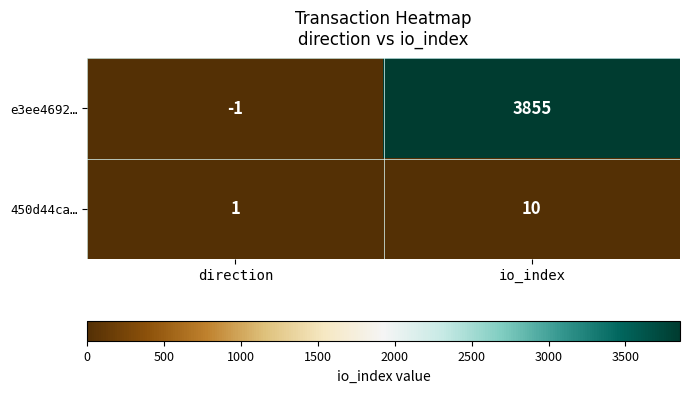

How many distinct data groups are displayed?

2